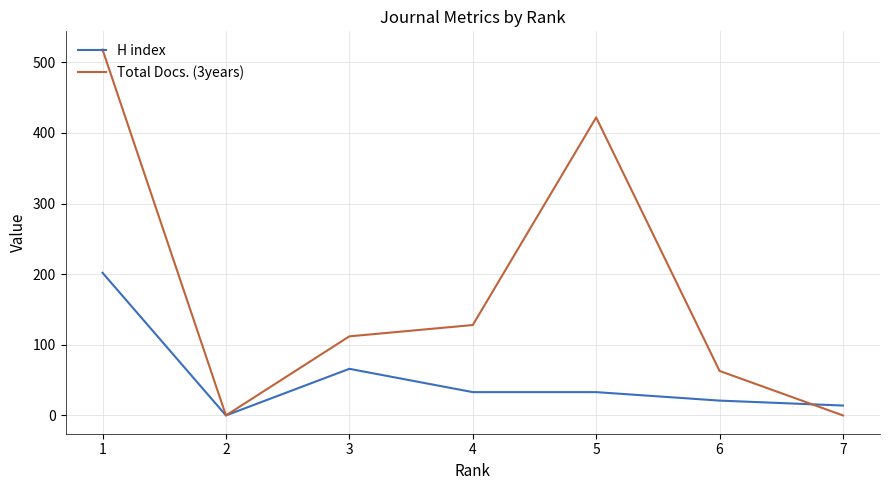

What is the difference between the H index values at 7 and 2?

14